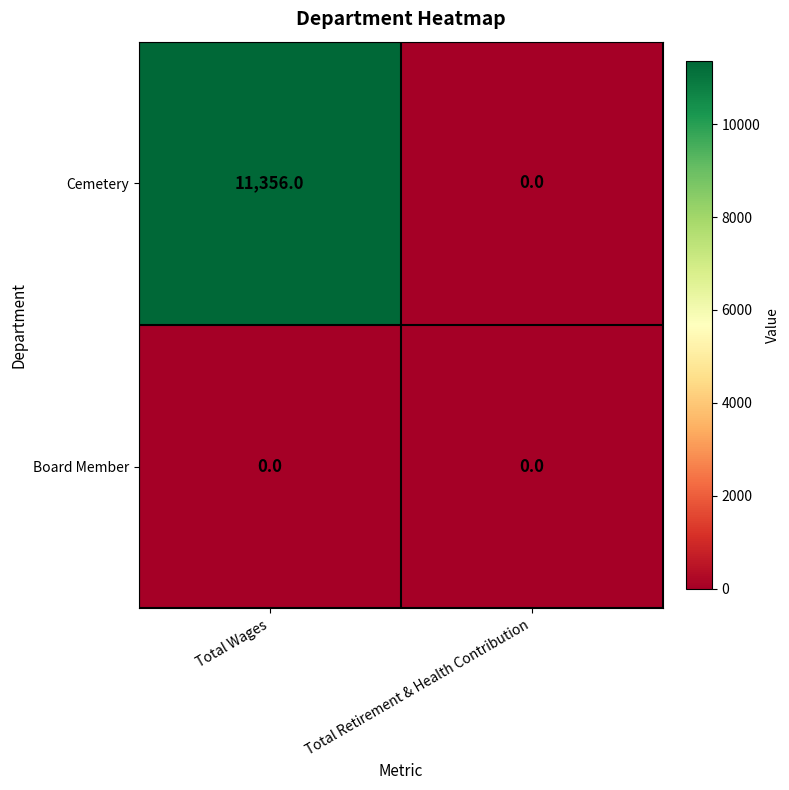

Which series has the largest total across all categories?

Cemetery